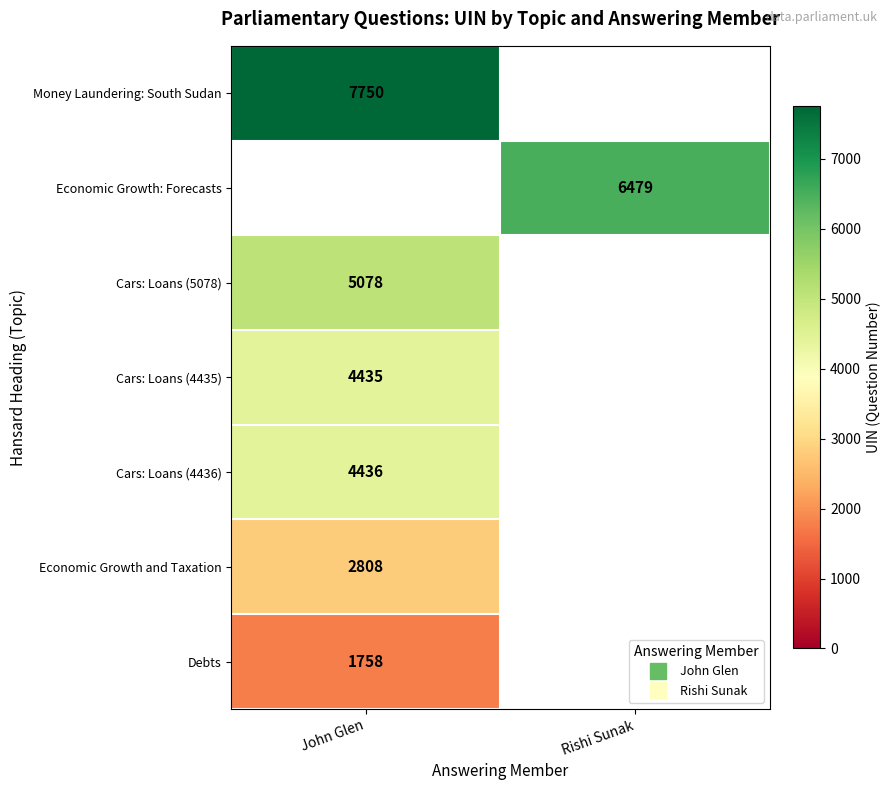

Is it true that Economic Growth and Taxation equals 2808.0 at John Glen?

True